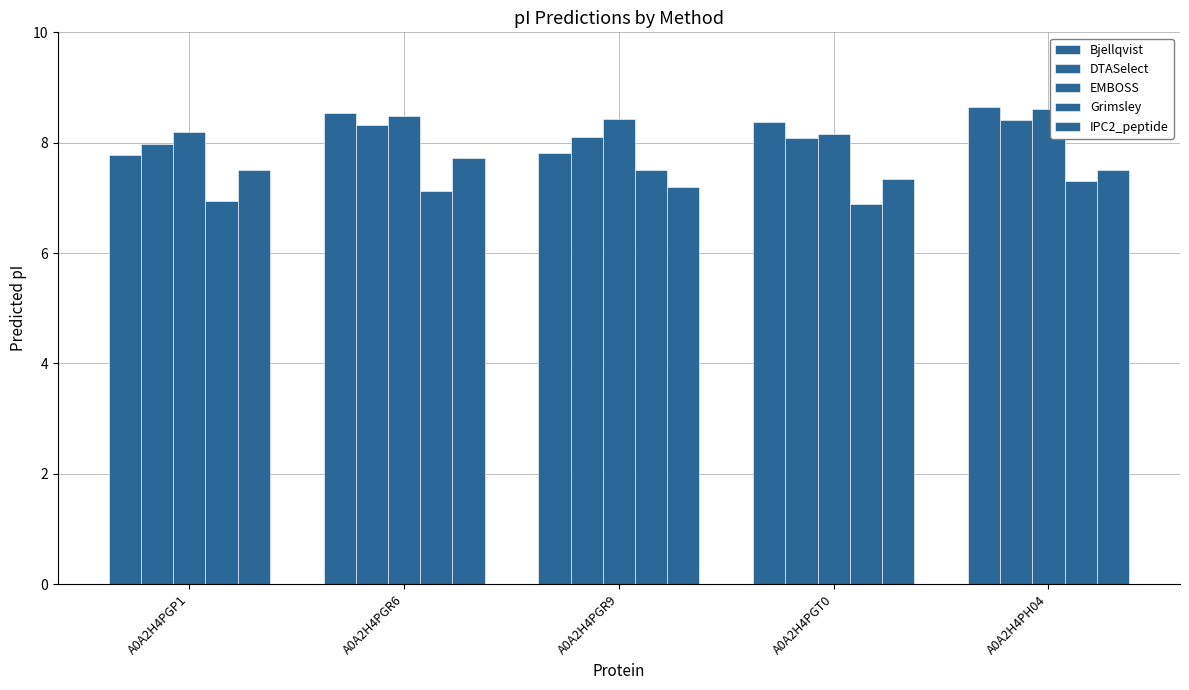

Does the chart contain stacked bars?

No